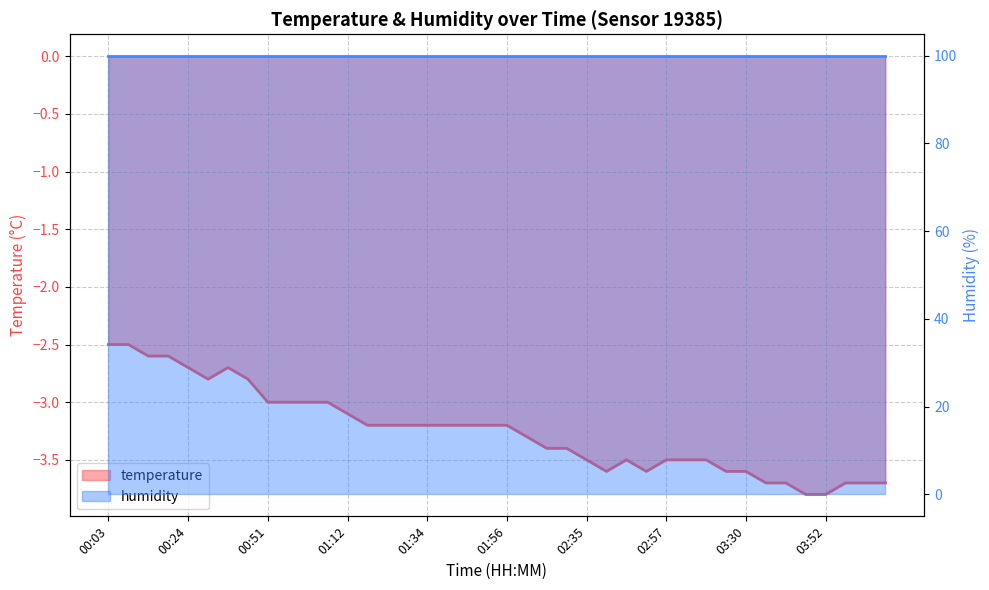

What is the value of the 18th point from the left?

-3.2